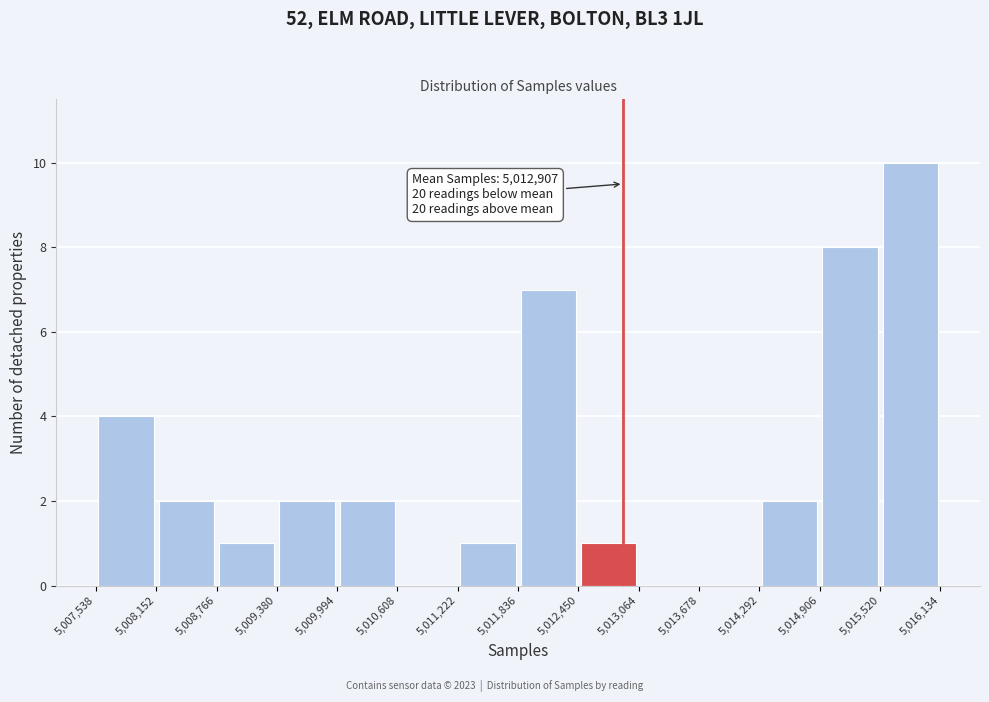

Which range on the x-axis has the tallest bar?

5,015,520 to 5,016,134